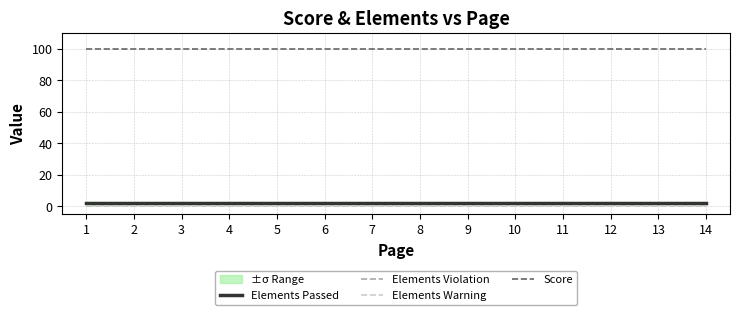

Between 11 and 14, which series saw the biggest shift?

Elements Passed